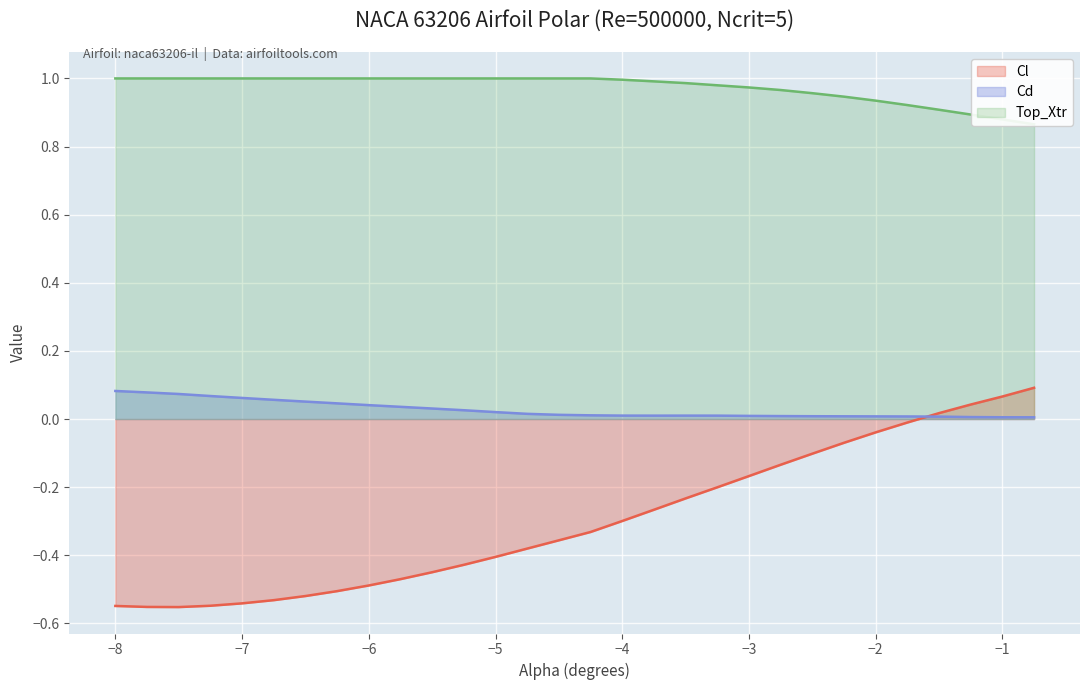

At which label is Cd closest to 0?

-0.75